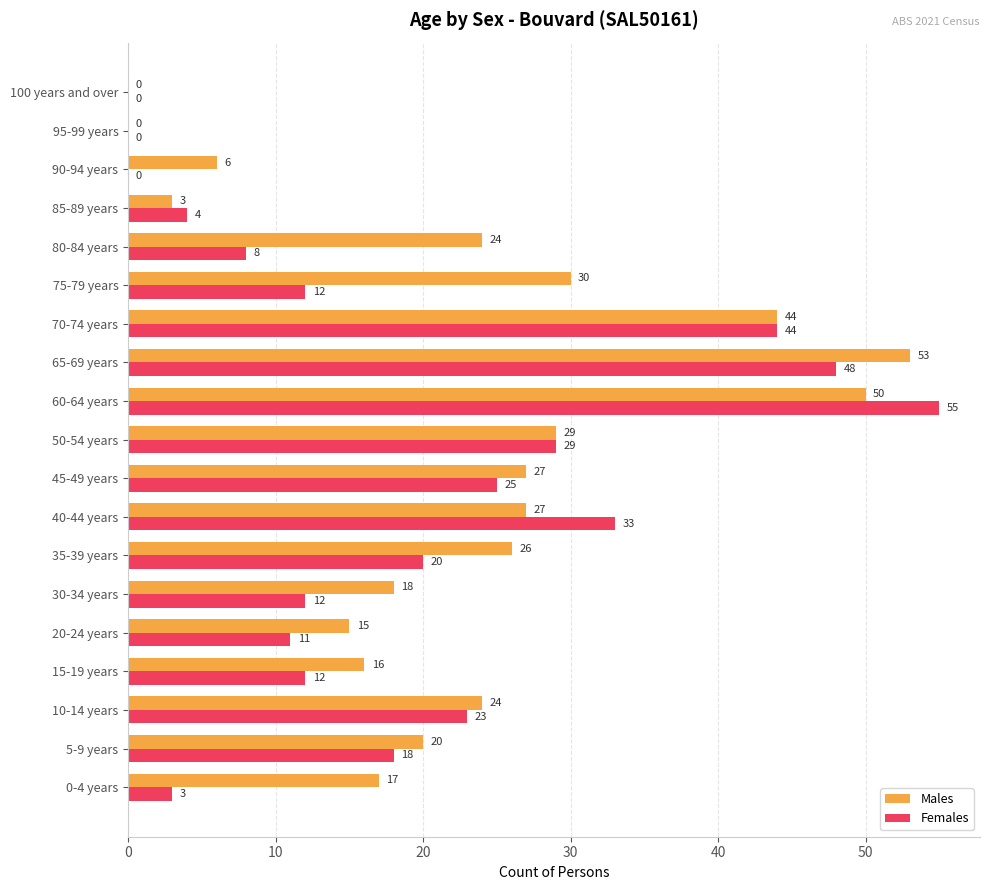

Between 35-39 years and 60-64 years, which series saw the biggest shift?

Females